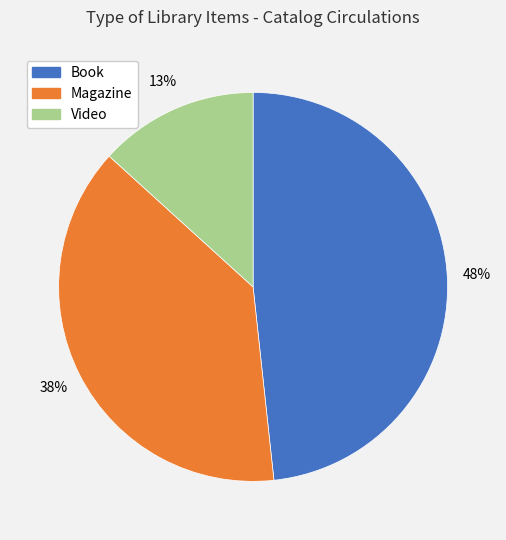

Is there a majority slice in this chart?

No